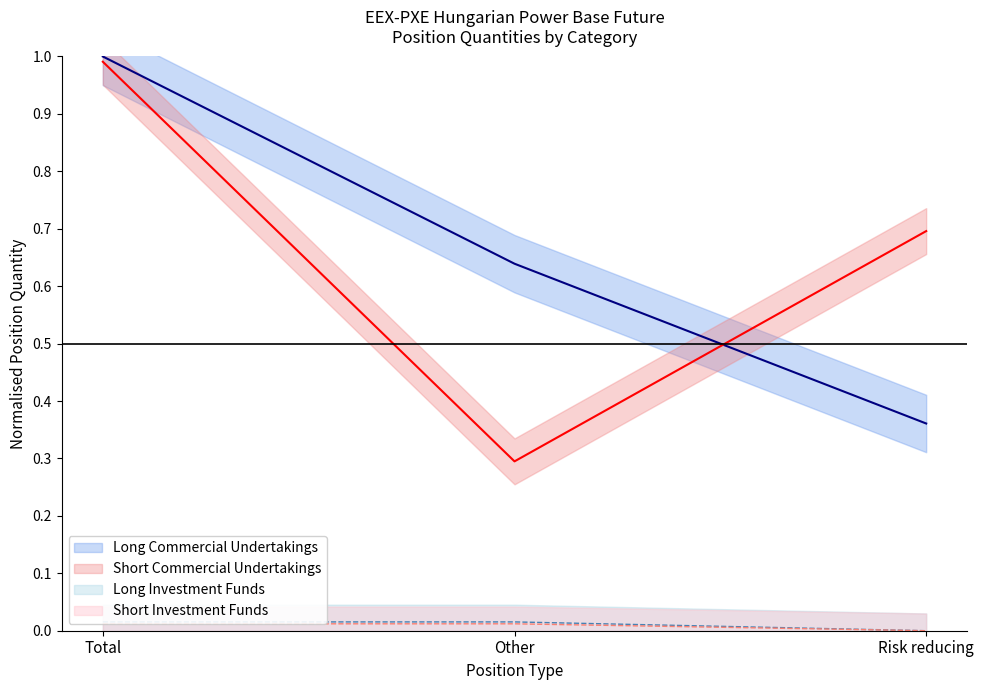

What is the total value across all series at Other?

1.0